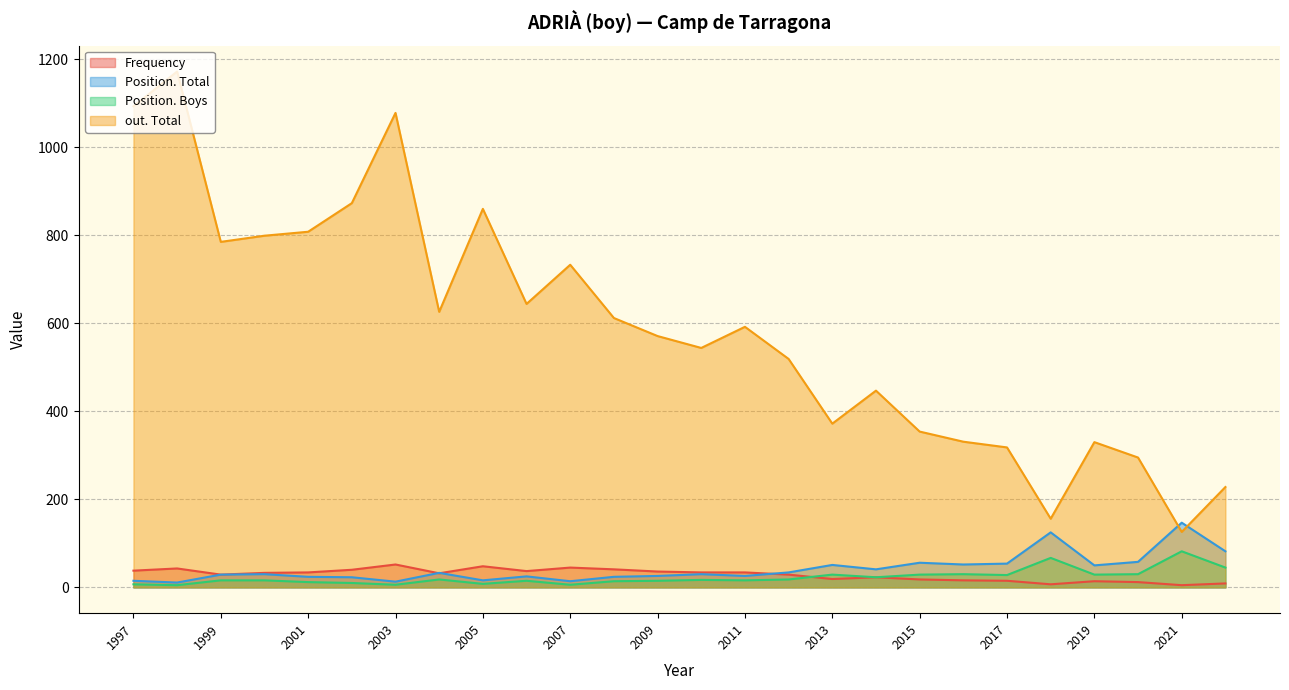

List the labels in order of Position. Total value, largest first.

2021, 2018, 2022, 2020, 2015, 2017, 2016, 2013, 2019, 2014, 2012, 2004, 2010, 2000, 1999, 2011, 2009, 2006, 2008, 2001, 2002, 2005, 1997, 2007, 2003, 1998